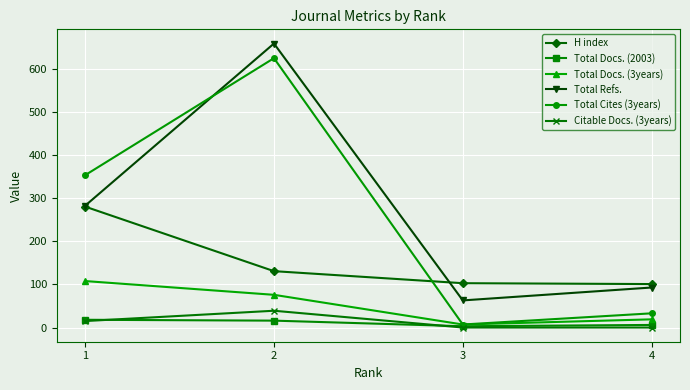

What is the maximum value for H index?

281